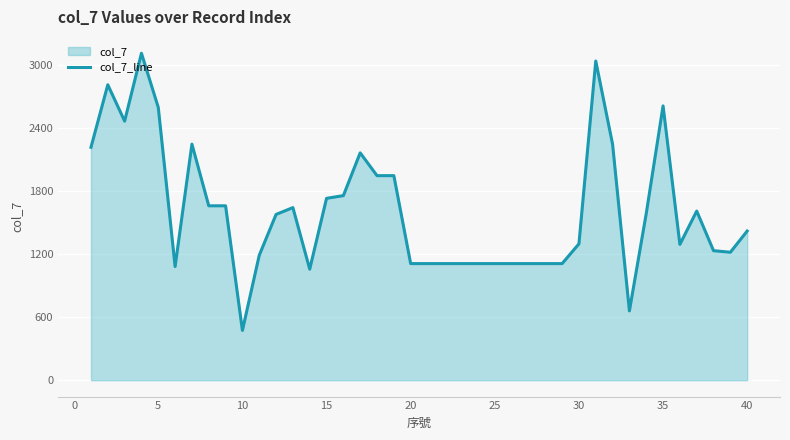

Is it true that the value at 35 is 3725?

False